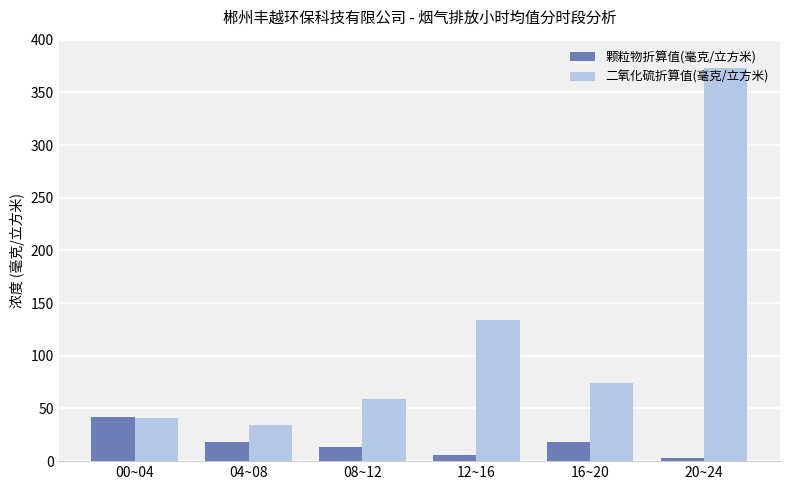

What is the label of the 1st bar from the right?

20~24